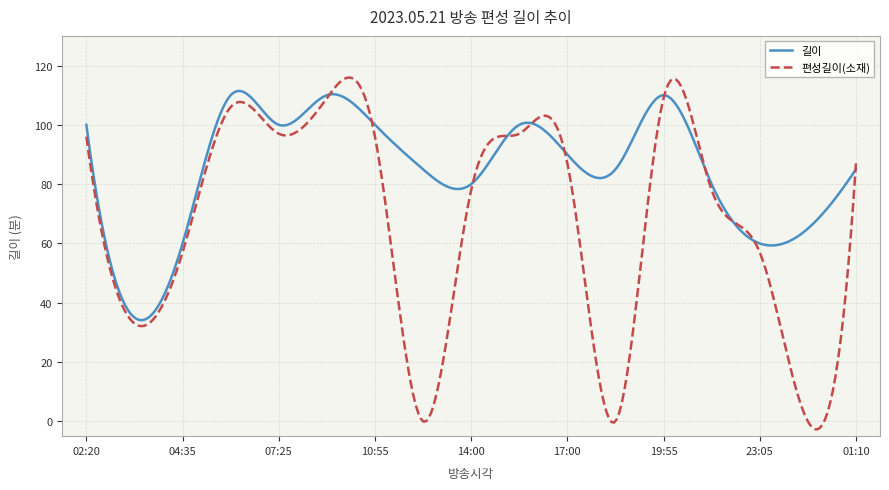

Rank the series by their average value, from highest to lowest.

길이, 편성길이(소재)